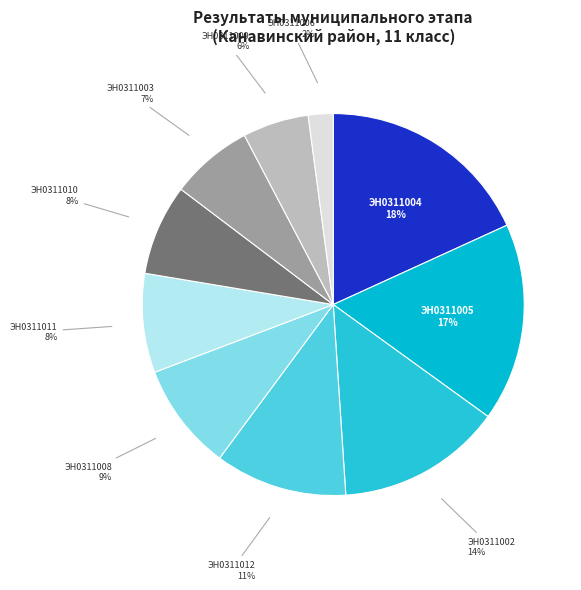

How many slices are in this pie chart?

10